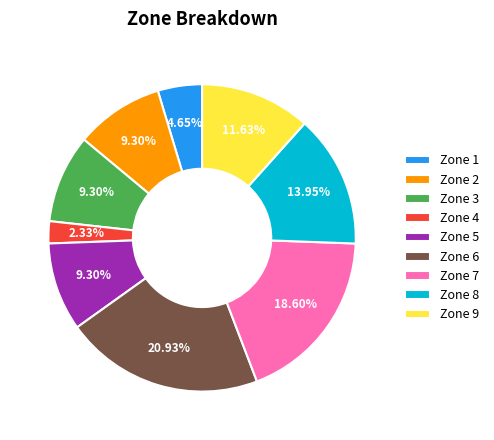

What is the ratio of the value at Zone 9 to the value at Zone 1?

2.5